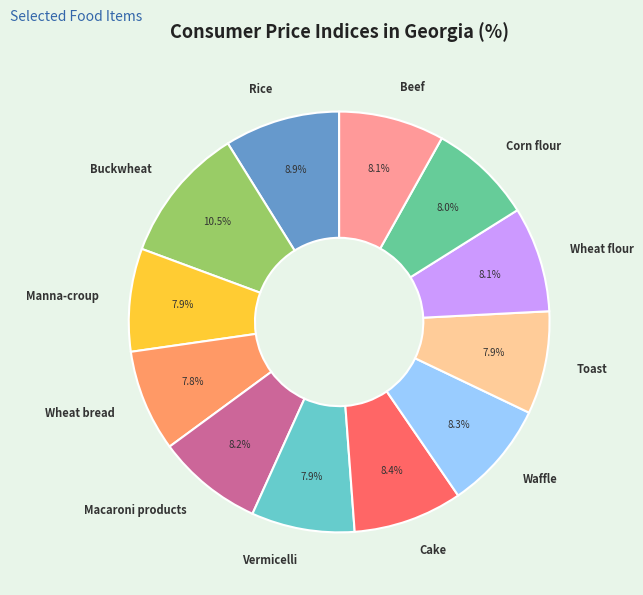

What percentage is the Beef slice, to the nearest percent?

8%